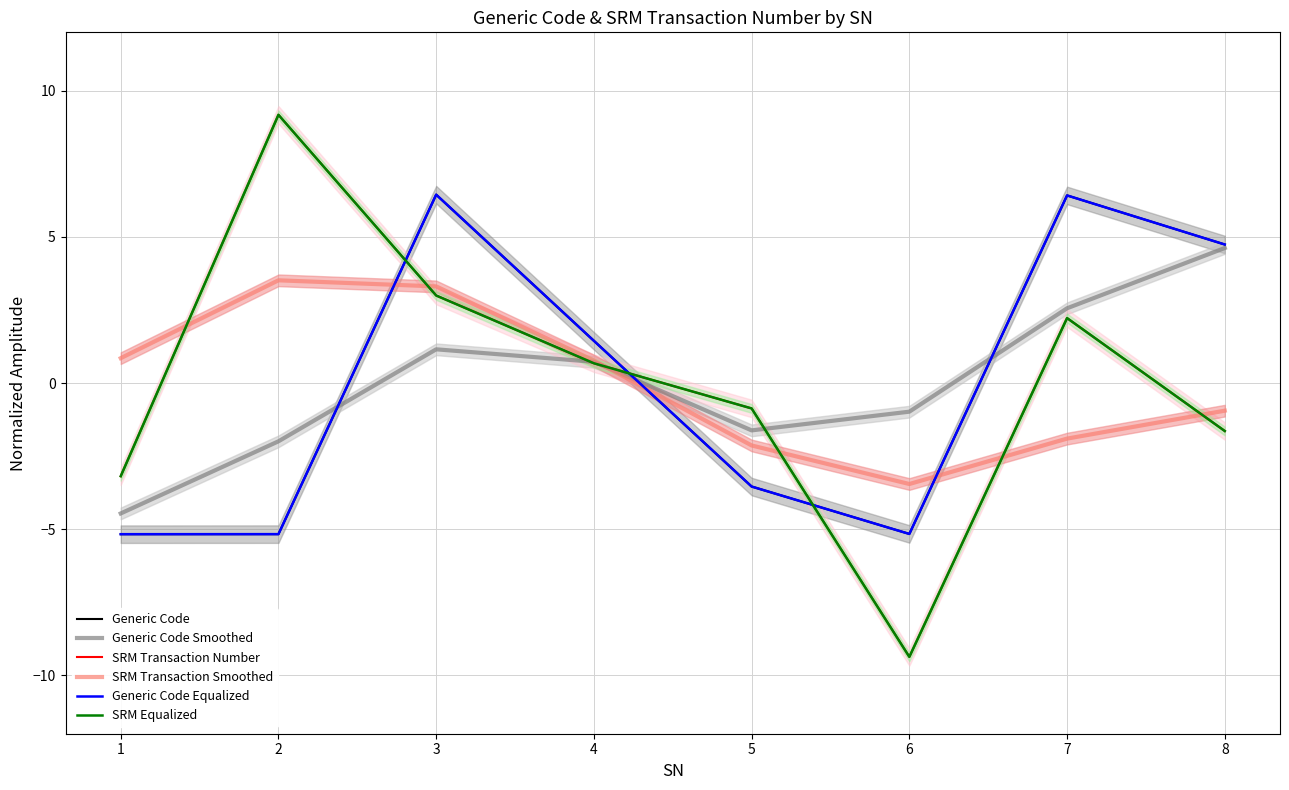

What are all the series names shown in the legend?

Generic Code, Generic Code Smoothed, SRM Transaction Number, SRM Transaction Smoothed, Generic Code Equalized, SRM Equalized